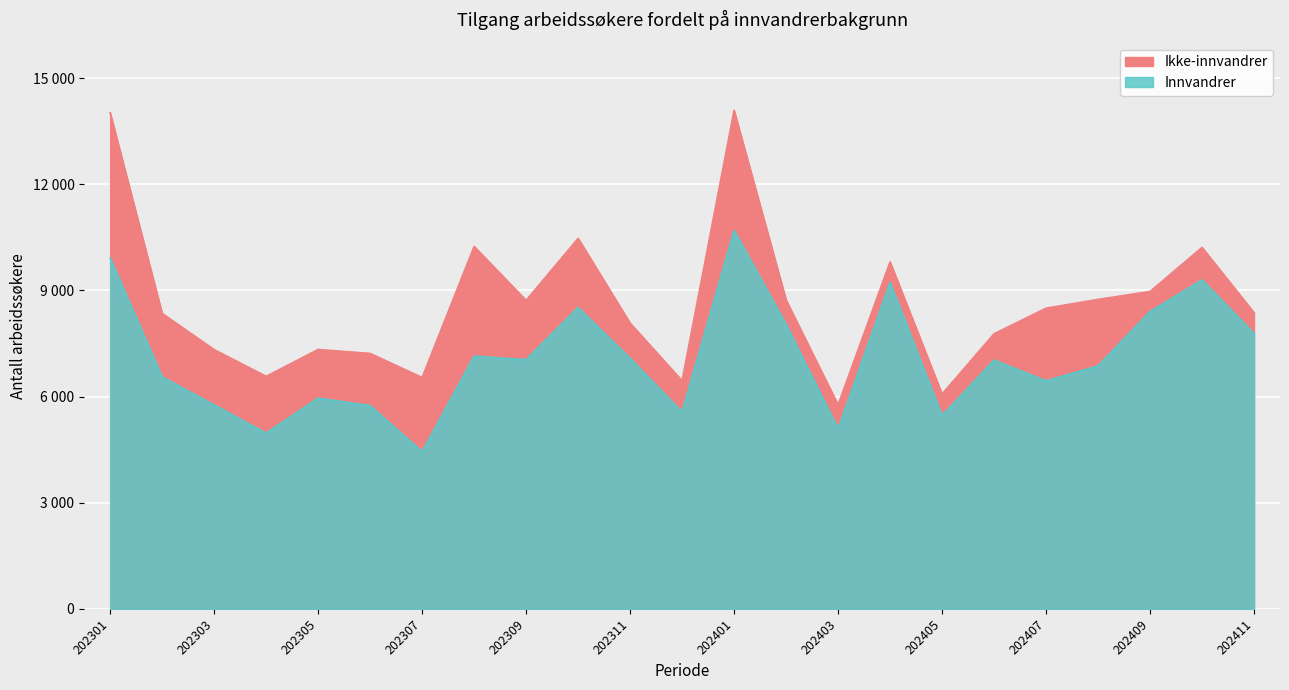

Which series changed the most between 202408 and 202407?

Innvandrer